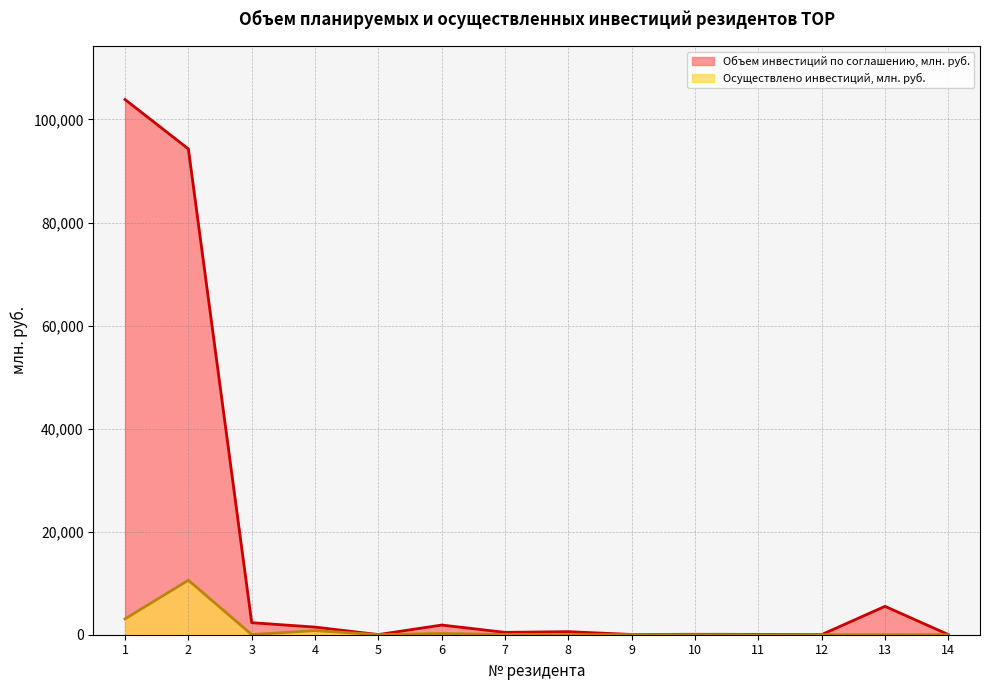

What are all the series names shown in the legend?

Объем инвестиций по соглашению, млн. руб., Осуществлено инвестиций, млн. руб.